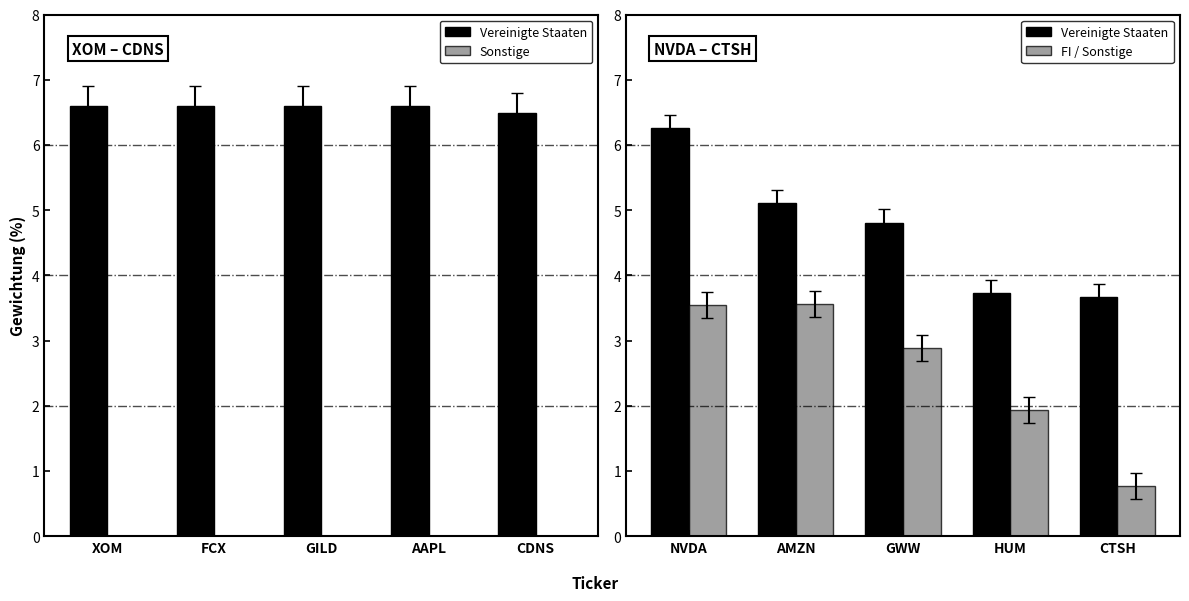

The FI / Sonstige series shows 1.7 at GWW. True or false?

False